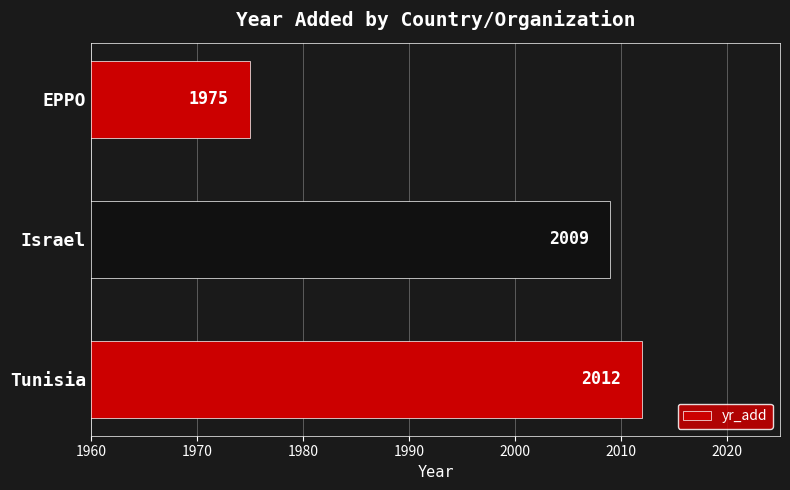

Reading bottom to top, what are all the values shown in this chart?

2012	2009	1975